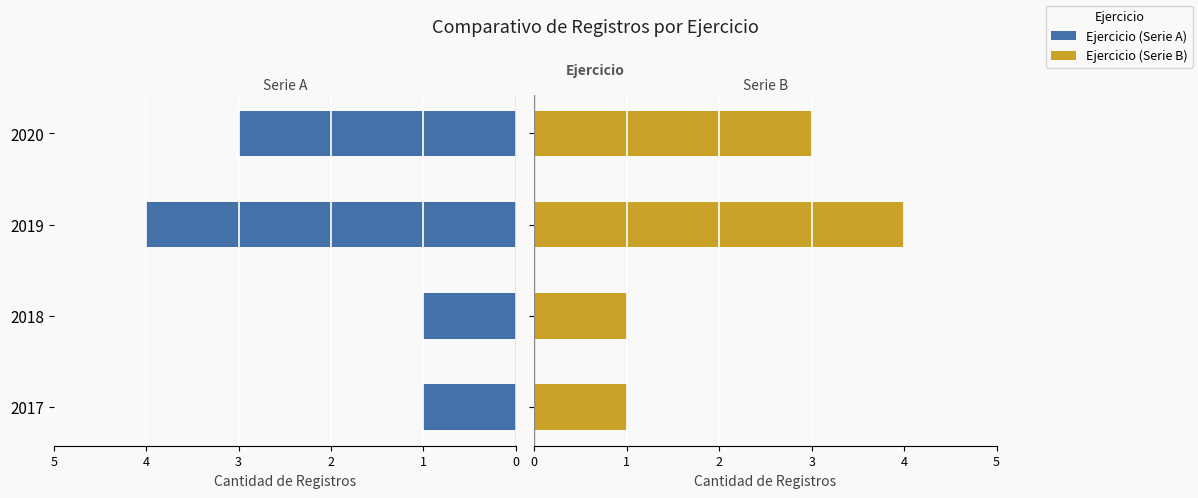

What are all the series names shown in the legend?

Ejercicio (Serie A), Ejercicio (Serie B)